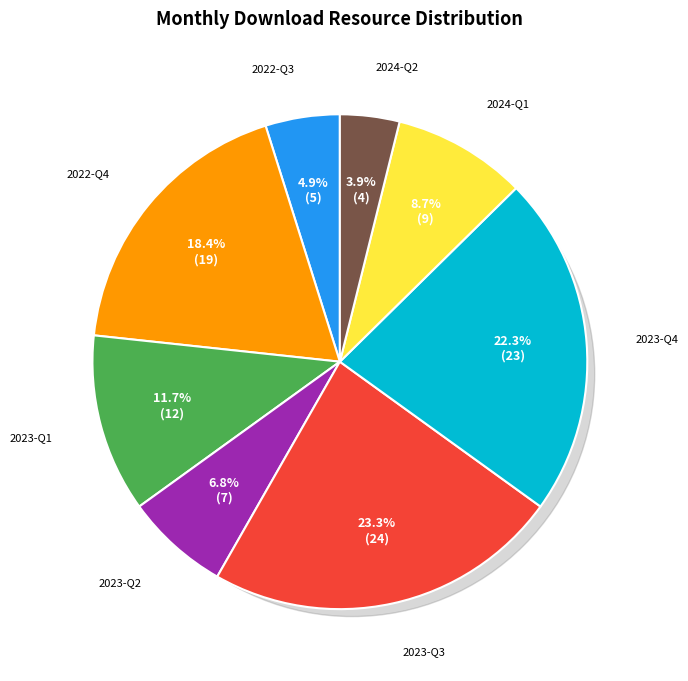

To the nearest percent, what portion does 2022-10 represent?

5%